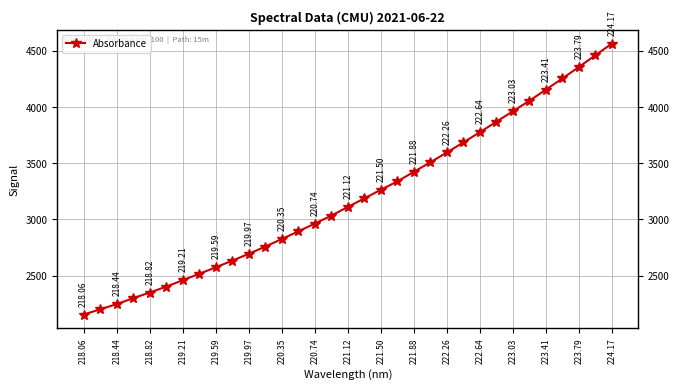

True or false: there are more than 0 points higher than both neighbors.

False